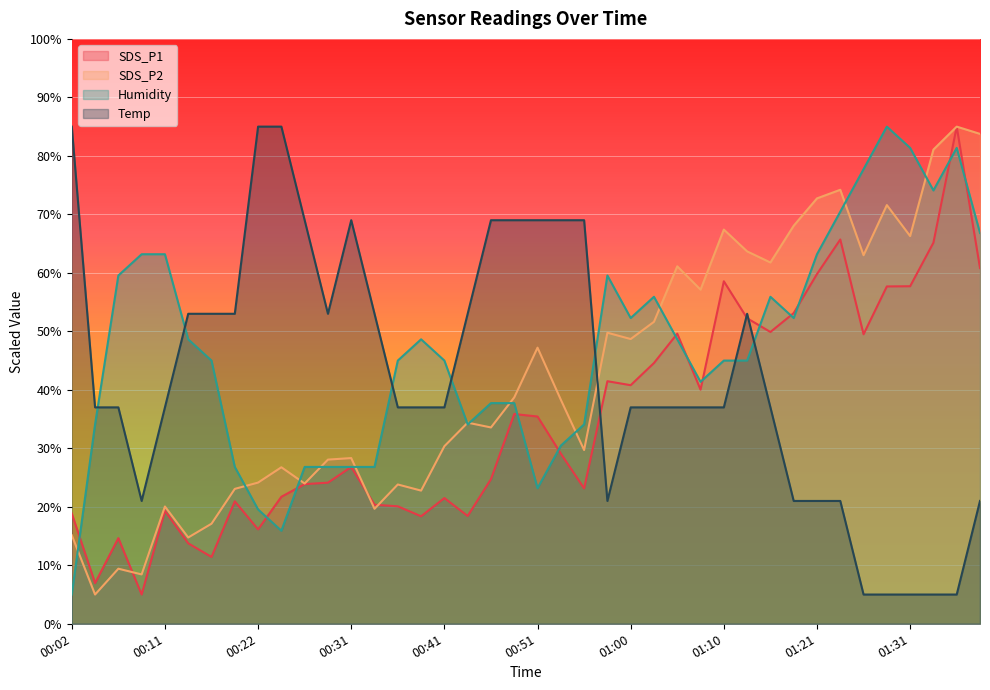

Which category has the highest value in the SDS_P1 series?

01:35